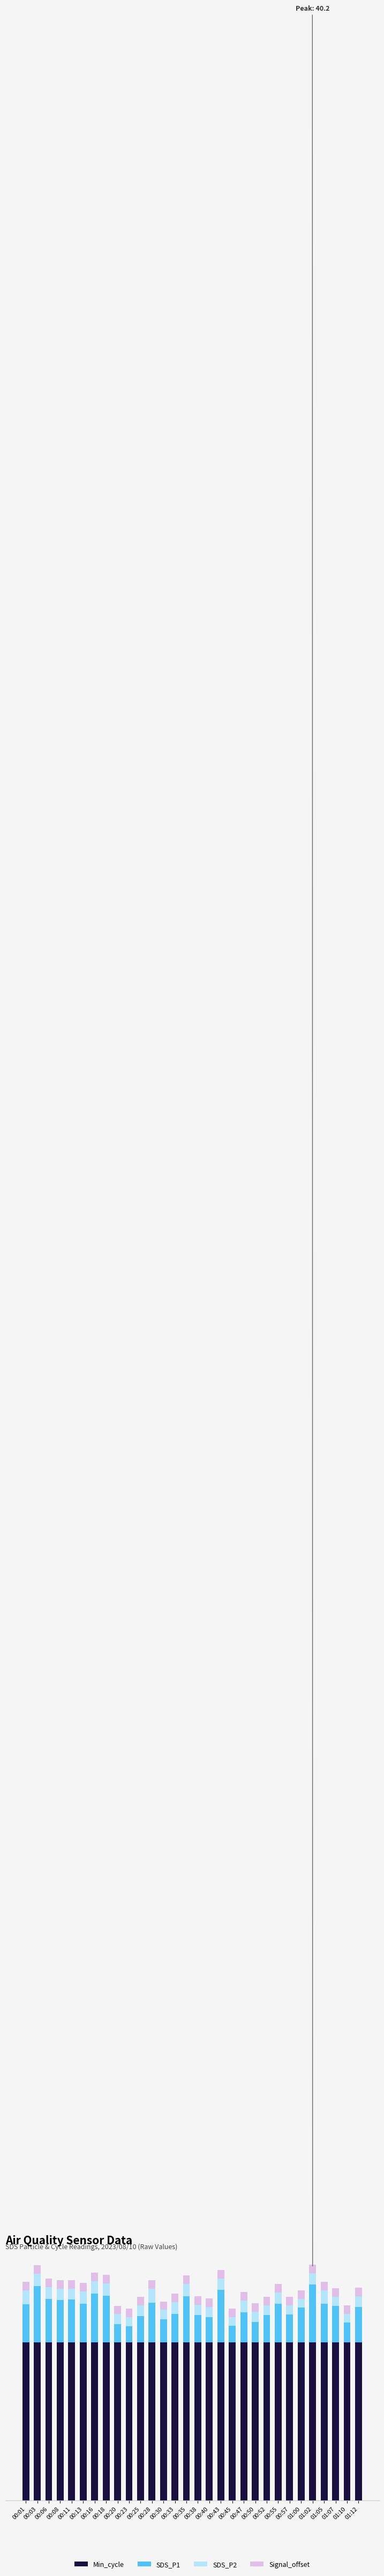

At how many categories does at least one series exceed 4?

30